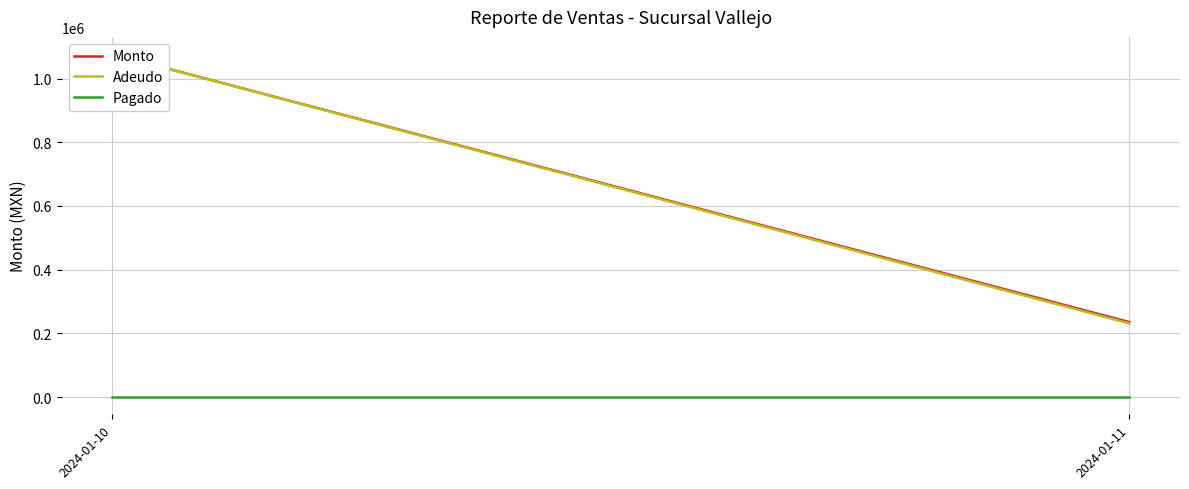

Reading left to right, list all the values displayed in this chart.

Monto: 2024-01-10=1076899.6	2024-01-11=235708.4
Adeudo: 2024-01-10=1076899.6	2024-01-11=231548.4
Pagado: 2024-01-10=0.0	2024-01-11=0.0